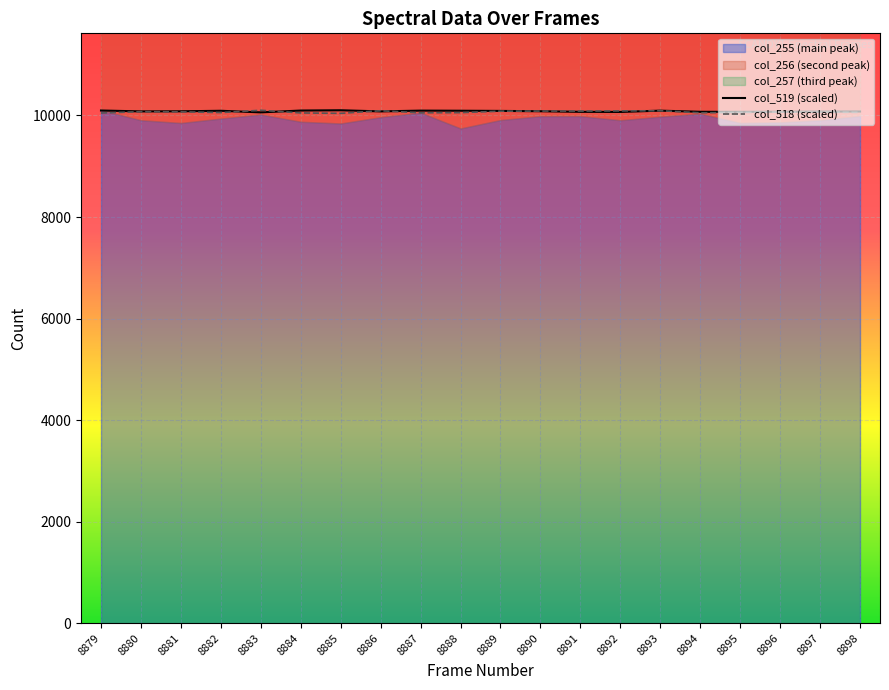

How many data points does each series have?

20